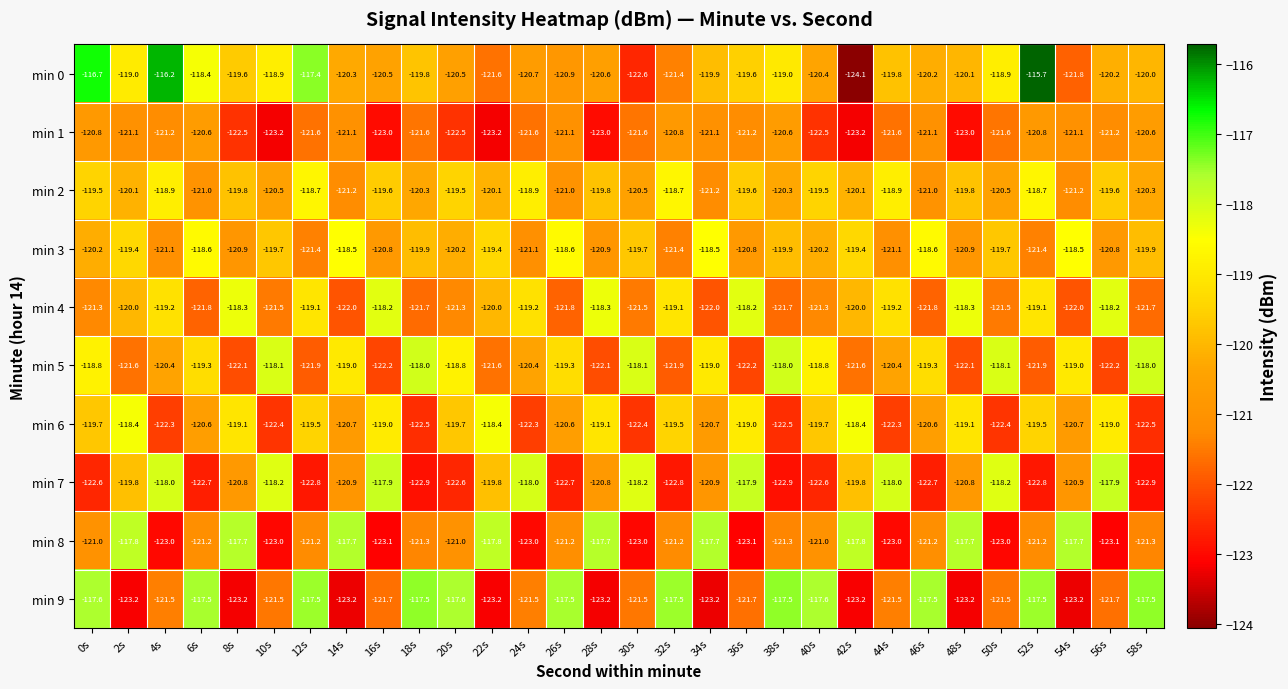

Rank the series by their maximum value, from highest to lowest.

min 0, min 9, min 8, min 7, min 5, min 4, min 6, min 3, min 2, min 1